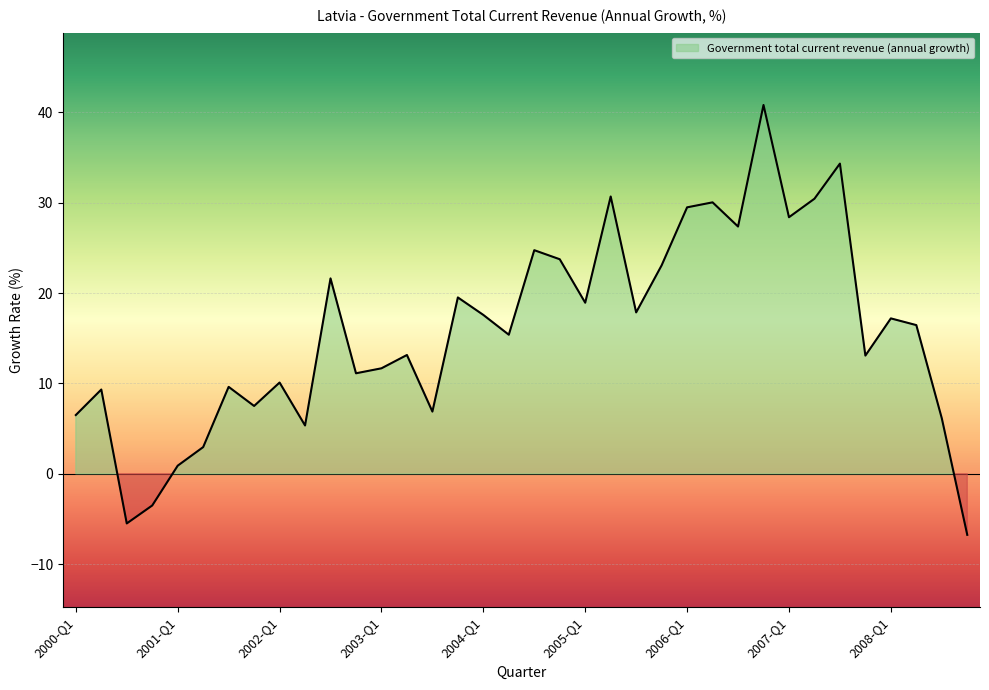

At which label is the value closest to 17?

2008-Q1